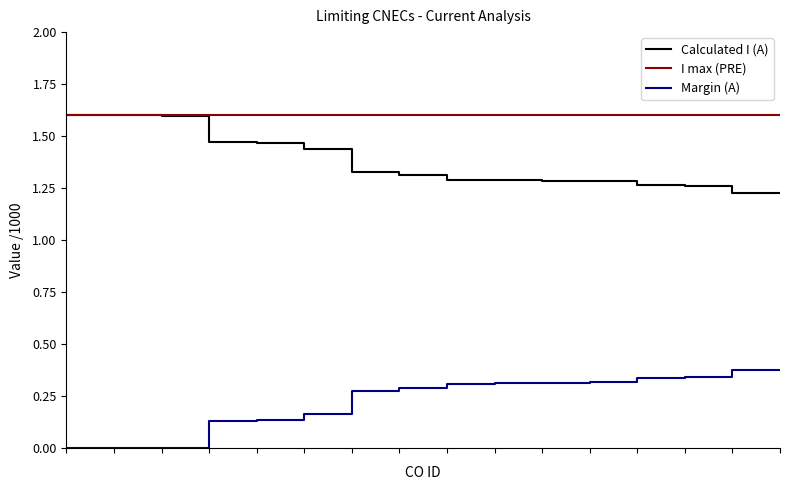

True or false: I max (PRE) and Margin (A) intersect in this chart.

False